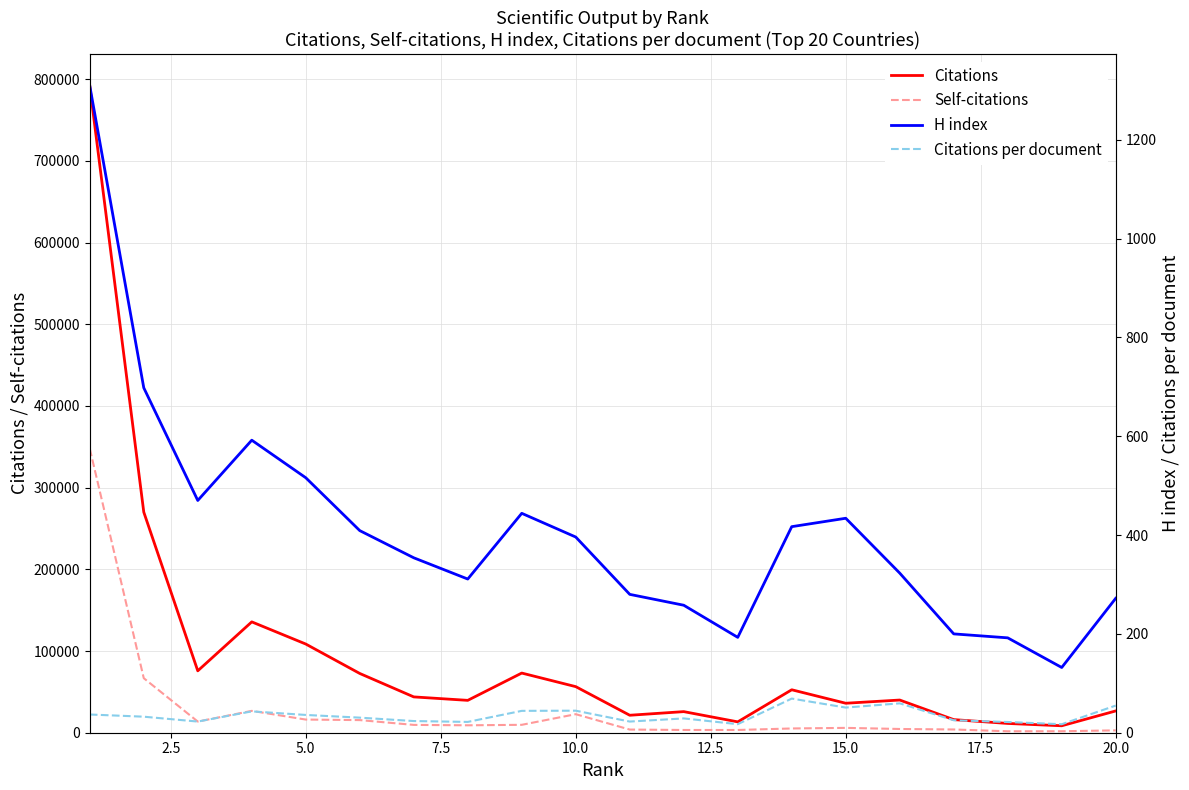

True or false: H index has a value of 236.4 at 20.0.

False